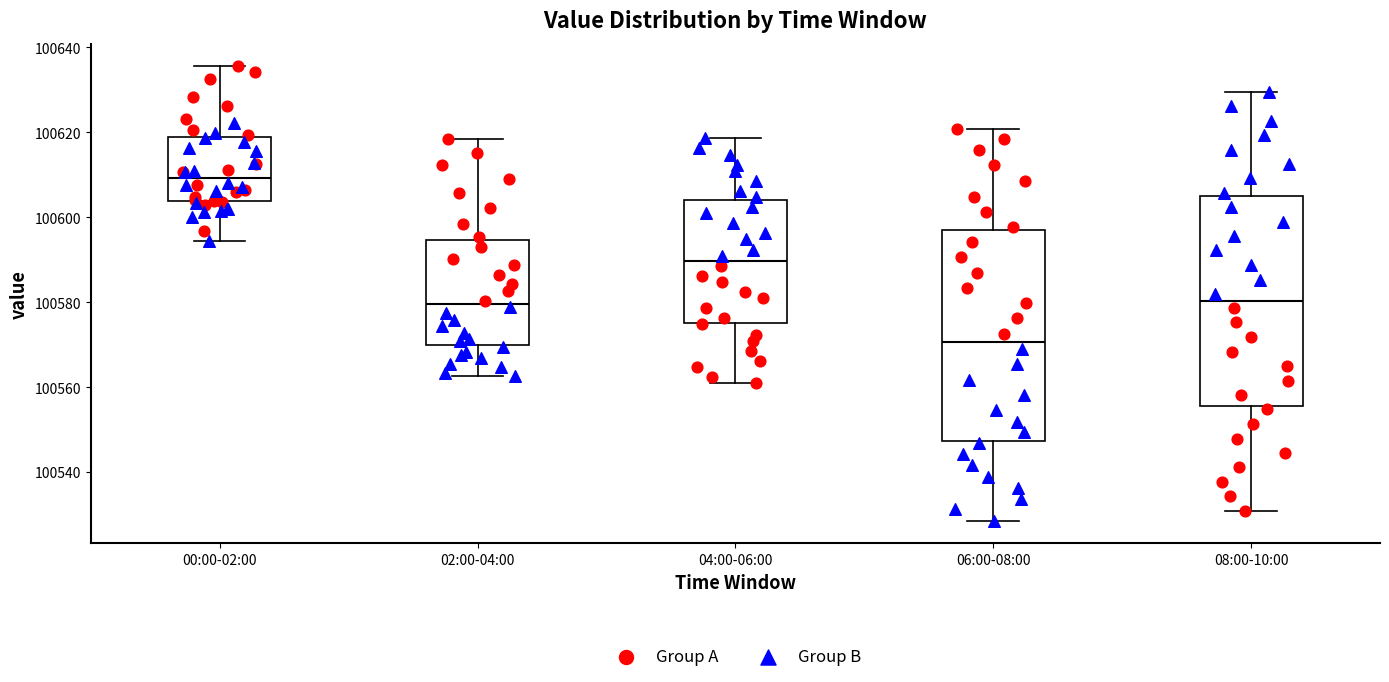

Reading left to right, transcribe this box plot: for each box, give where its median line is, the range the box spans, and where its two whiskers end, as read against the y-axis. The values are not printed on the chart, so give them approximately, as read against the axis.

00:00-02:00: median 100610, box 100604 to 100618, whiskers 100594 to 100636
02:00-04:00: median 100580, box 100570 to 100594, whiskers 100562 to 100618
04:00-06:00: median 100590, box 100576 to 100604, whiskers 100560 to 100618
06:00-08:00: median 100570, box 100548 to 100596, whiskers 100528 to 100620
08:00-10:00: median 100580, box 100556 to 100604, whiskers 100530 to 100630